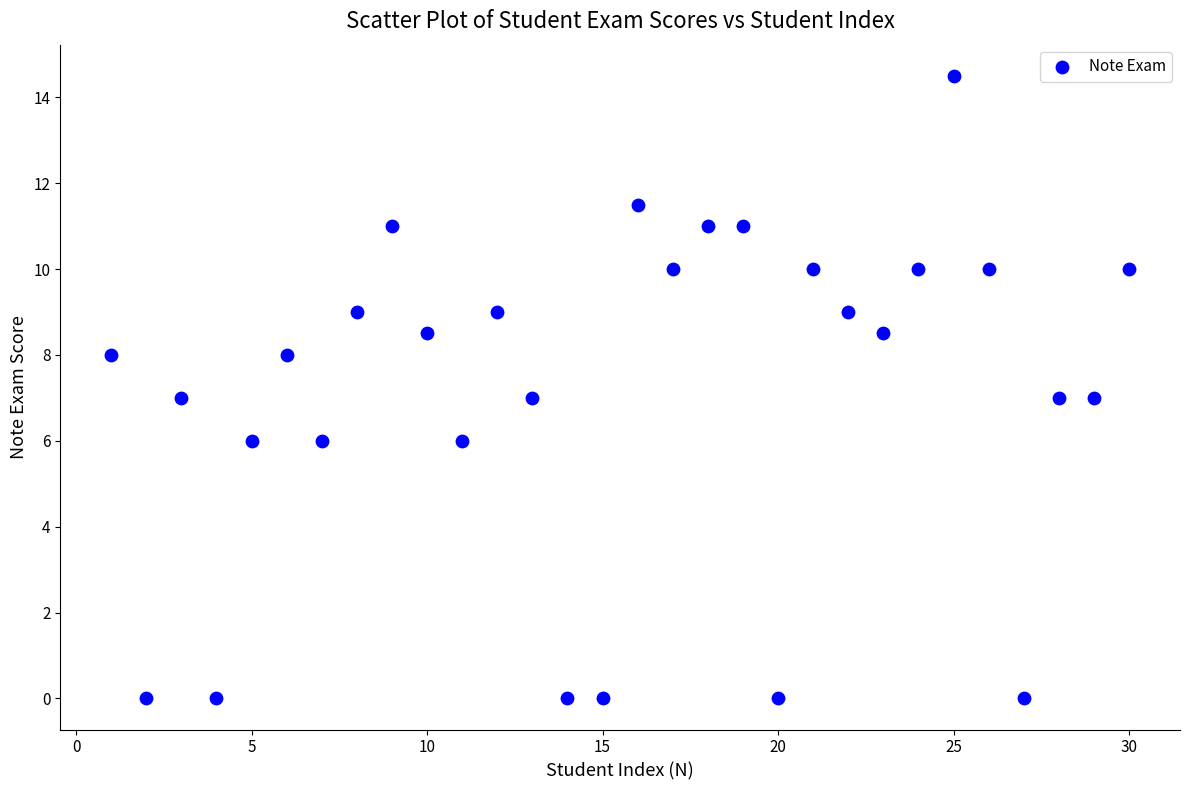

What is the range of Y values (max minus min)?

14.5